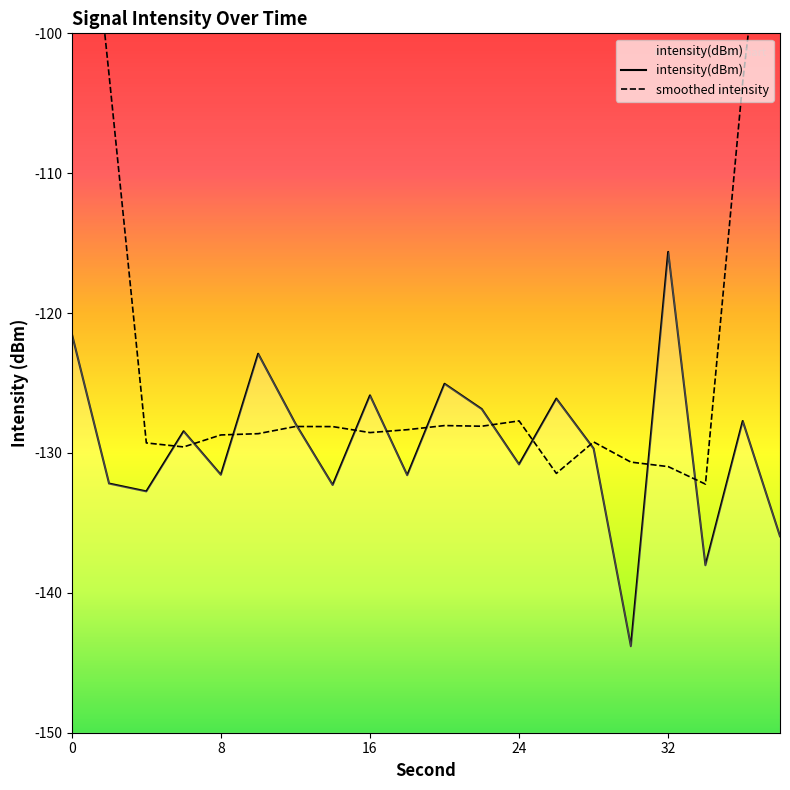

What is the average value of the intensity(dBm) series?

-129.3